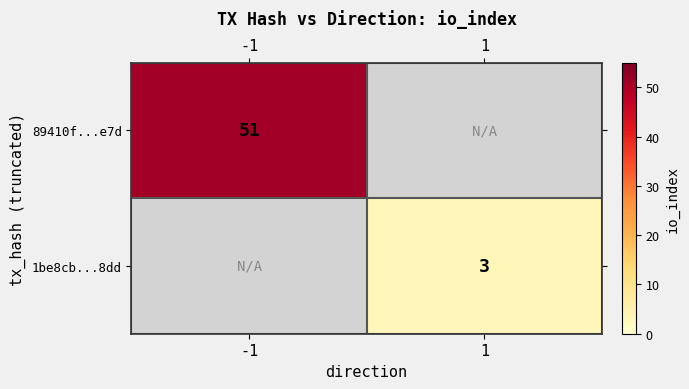

Is it true that 89410f...e7d equals 51 at -1?

True